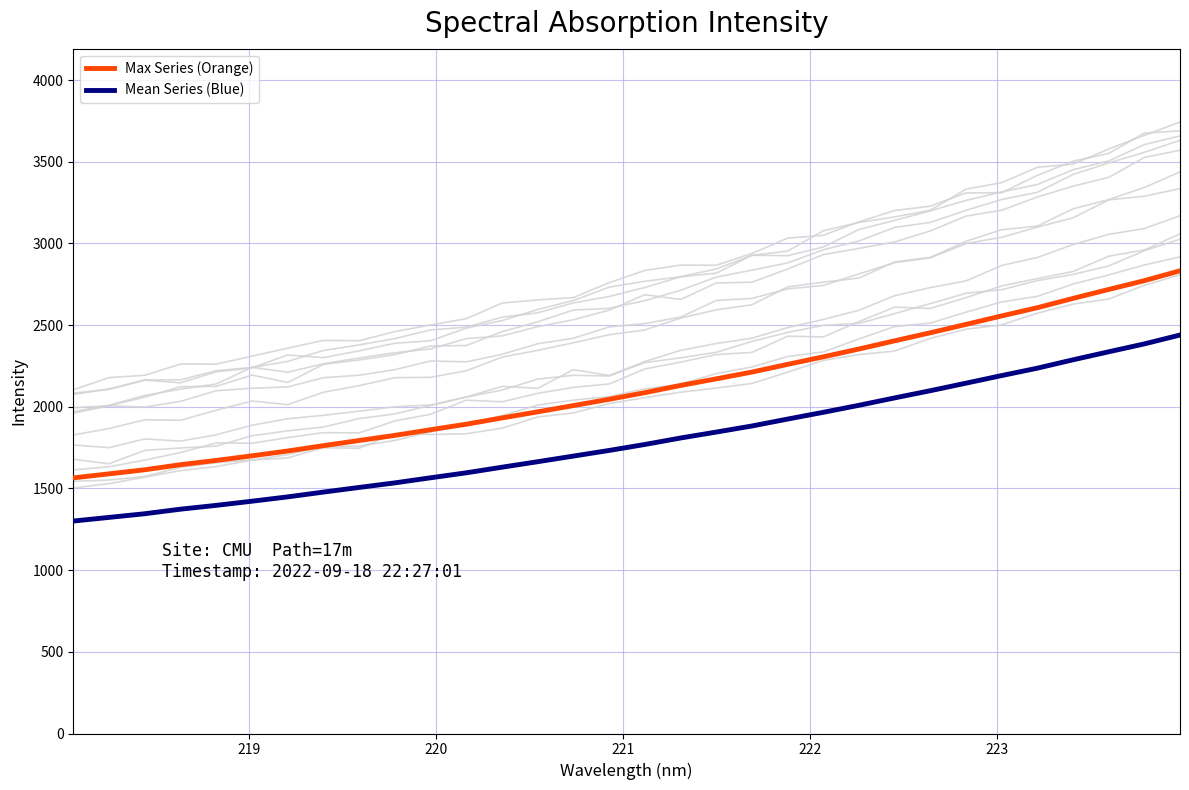

True or false: Mean Series (Blue) and Max Series (Orange) cross at least once.

False